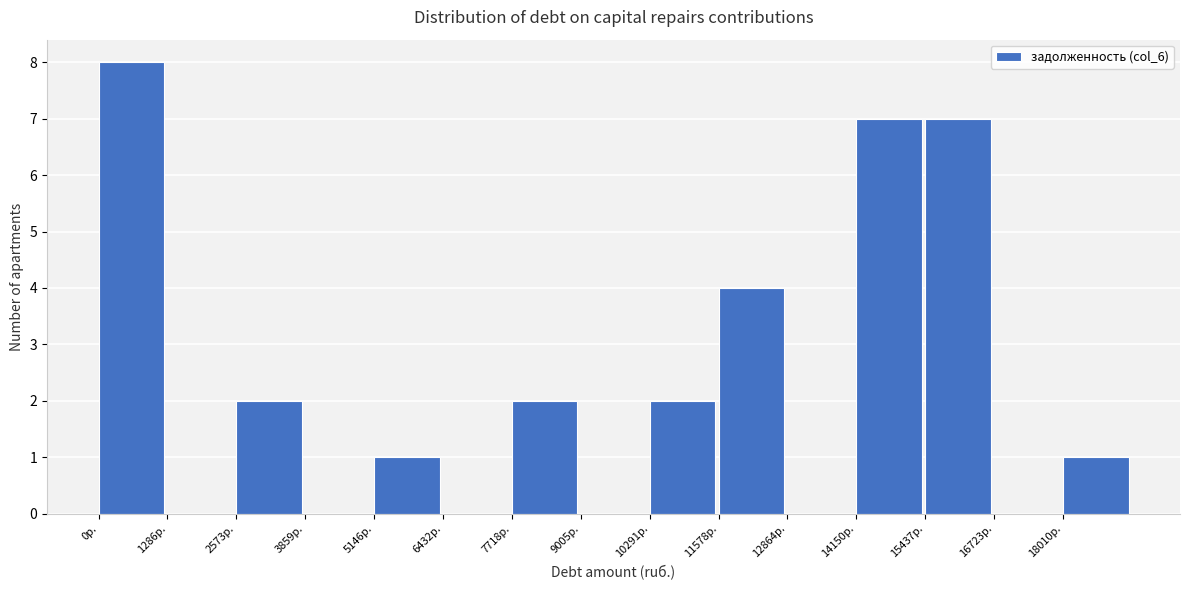

Reading left to right, transcribe this chart: for each bar, give the range it covers on the x-axis and its height. Neither the bar edges nor the heights are printed on the chart, so give them approximately, as read against the axes.

0 to 1200: 8
1200 to 2600: 0
2600 to 3800: 2
3800 to 5200: 0
5200 to 6400: 1
6400 to 7800: 0
7800 to 9000: 2
9000 to 10200: 0
10200 to 11600: 2
11600 to 12800: 4
12800 to 14200: 0
14200 to 15400: 7
15400 to 16800: 7
16800 to 18000: 0
18000 to 19200: 1